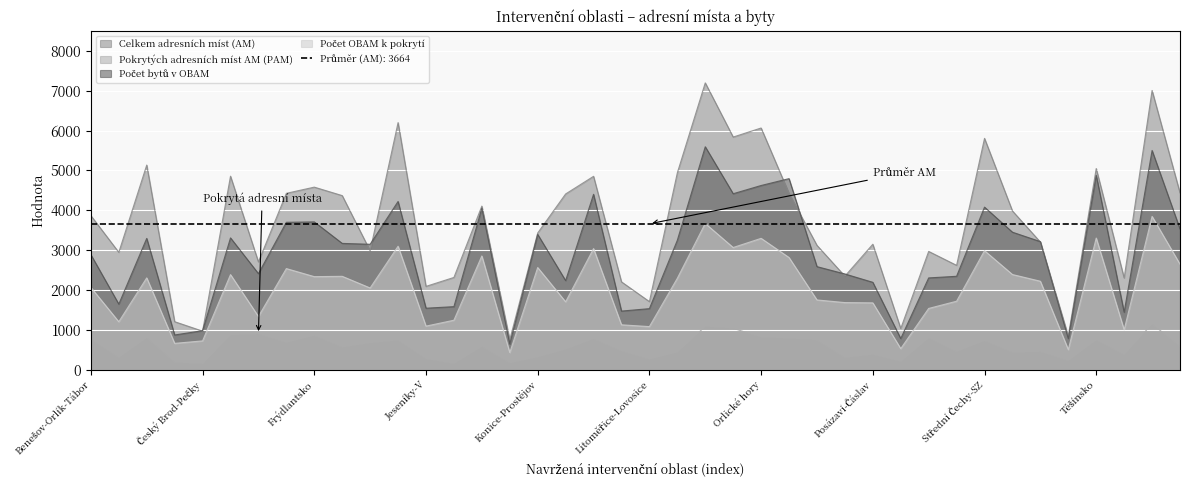

Is it true that Pokrytých adresních míst AM (PAM) equals 1055 at Rožďalovice-Kopidlno?

False